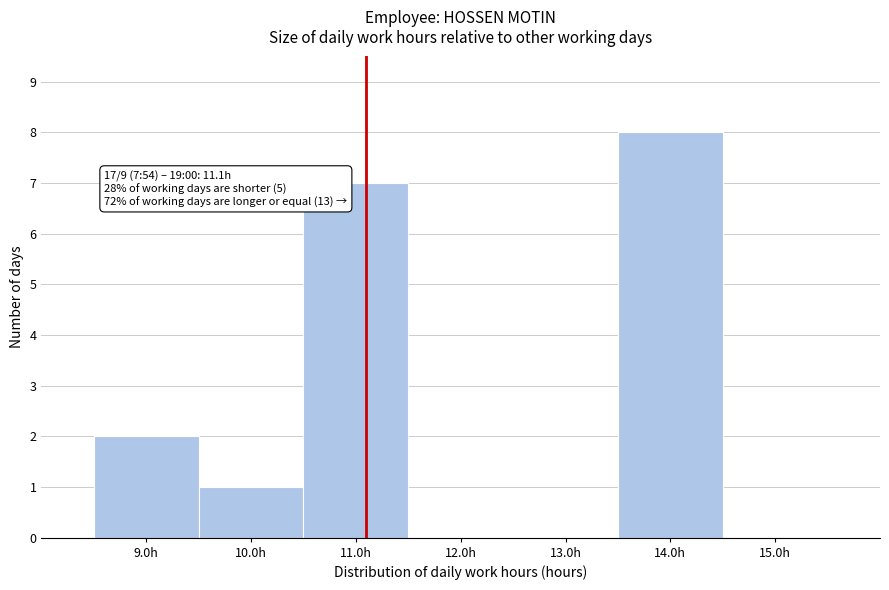

Over which range of the x-axis is the bar tallest?

13.5 to 14.5